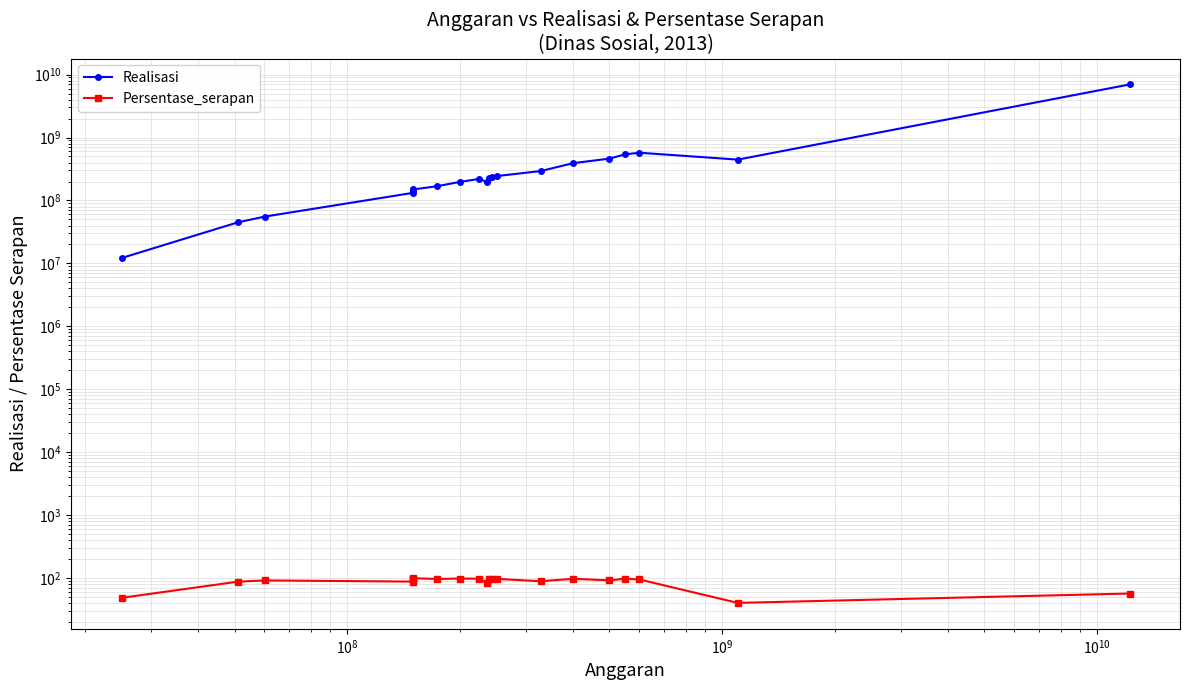

True or false: Realisasi has a value of 316915997.5 at 16.

False